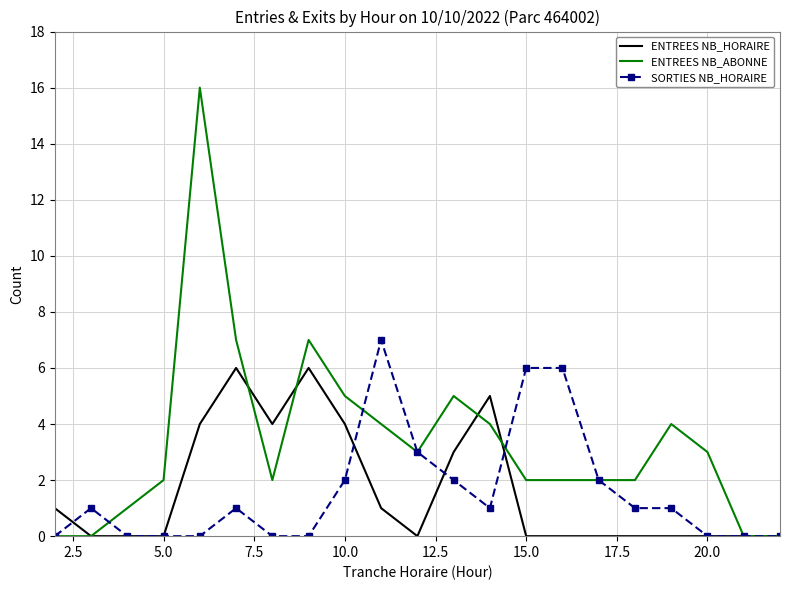

Which series has the largest total across all categories?

ENTREES NB_ABONNE